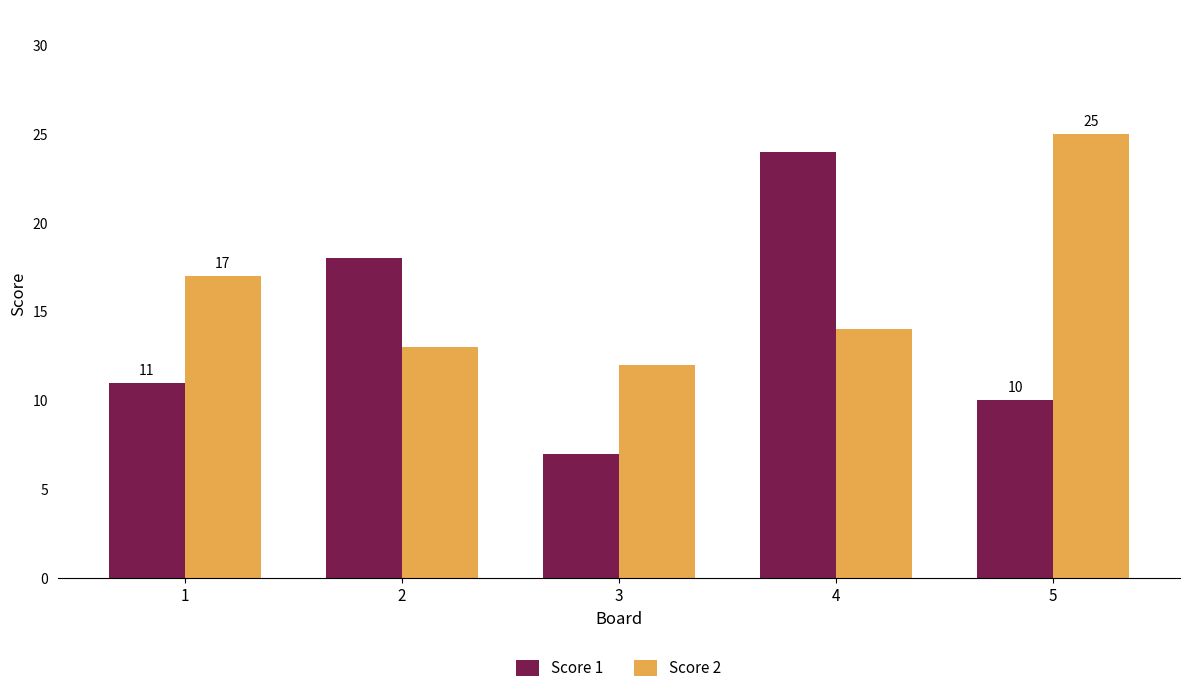

How many data points does each series have?

5